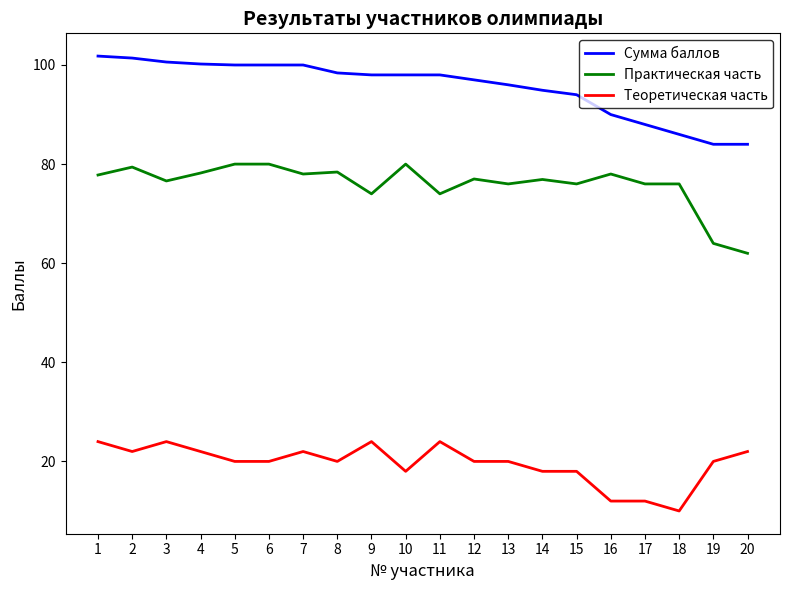

What are all the series names shown in the legend?

Сумма баллов, Практическая часть, Теоретическая часть